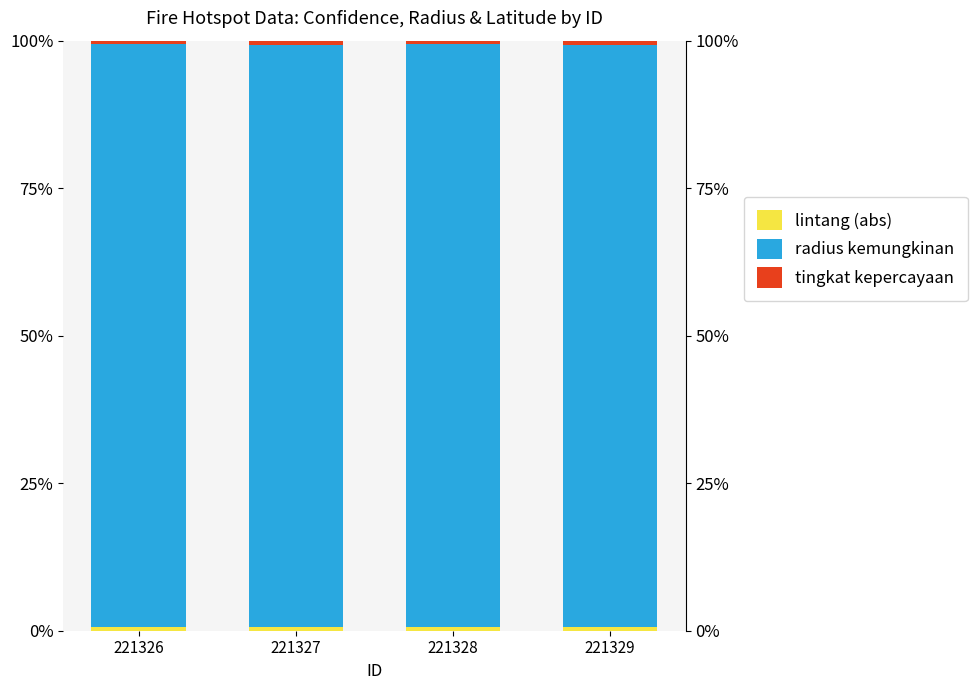

Reading right to left, list all the values displayed in this chart.

lintang (abs): 0.7	0.7	0.7	0.7
radius kemungkinan: 98.6	98.7	98.6	98.7
tingkat kepercayaan: 0.7	0.6	0.7	0.6